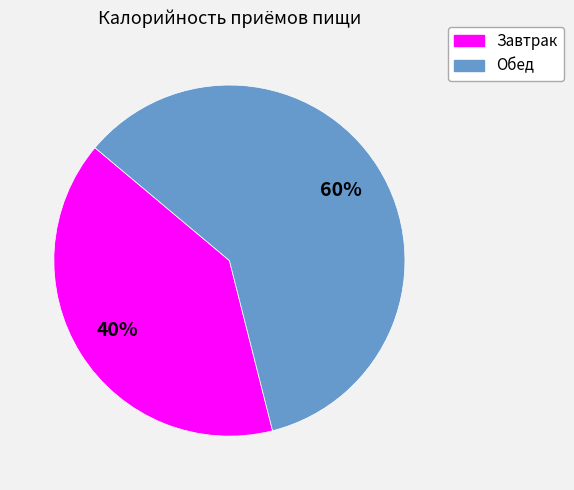

To the nearest percent, what portion does Завтрак represent?

40%